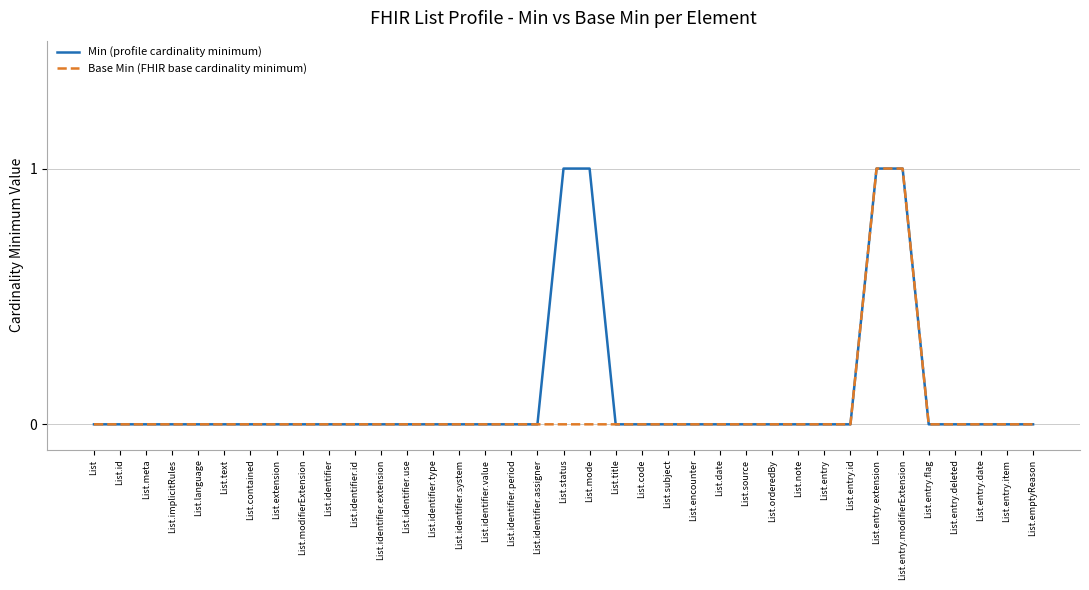

At List.mode, list the series in order from largest to smallest.

Min (profile cardinality minimum), Base Min (FHIR base cardinality minimum)